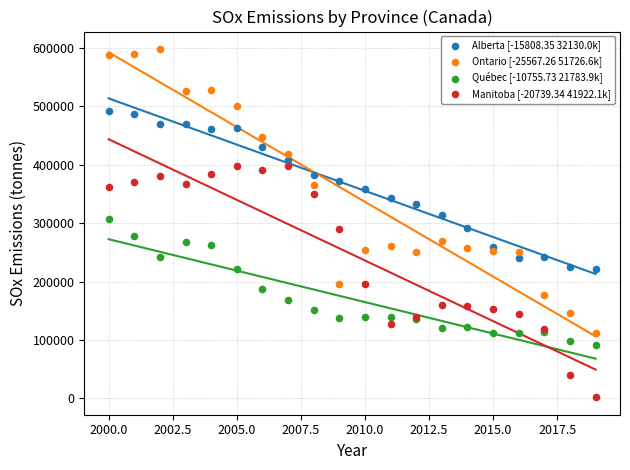

Which series reaches the maximum Y coordinate?

Ontario [-25567.26 51726.6k]